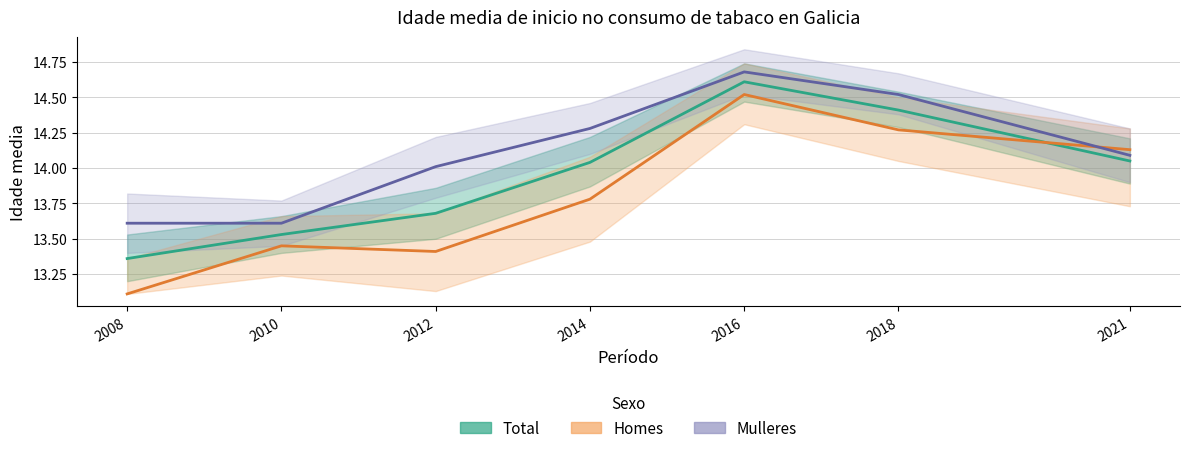

What is the difference between the highest and lowest values at 2010?

0.2